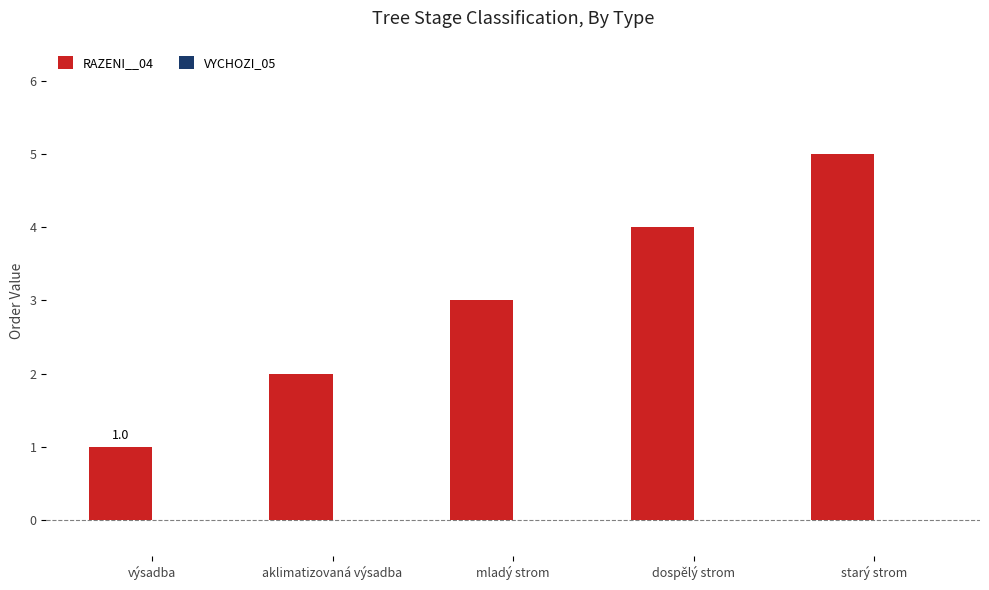

True or false: the data shows 5 at starý strom.

True